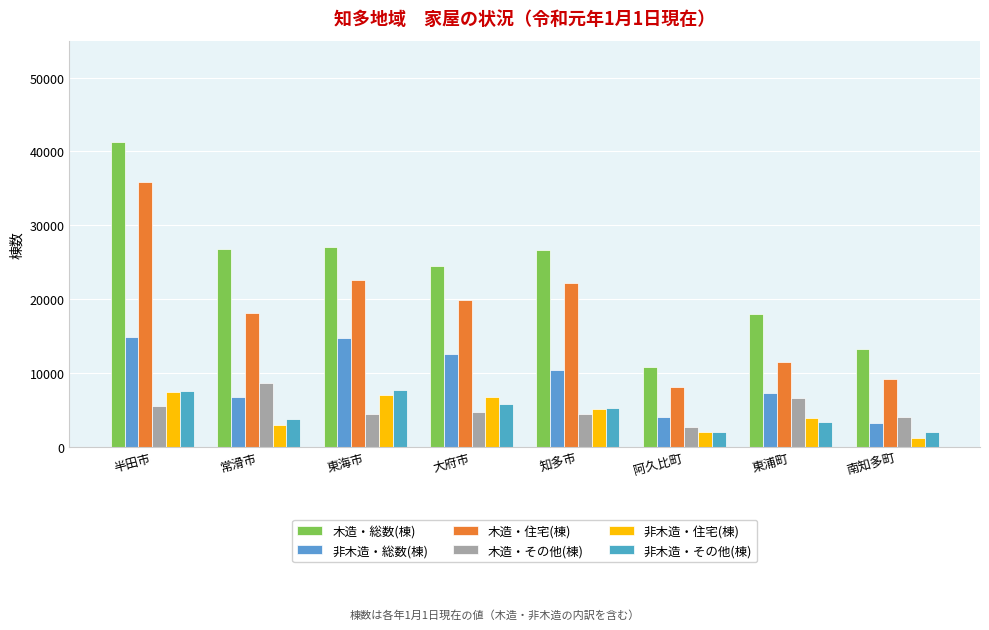

Which series has the largest total across all categories?

木造・総数(棟)